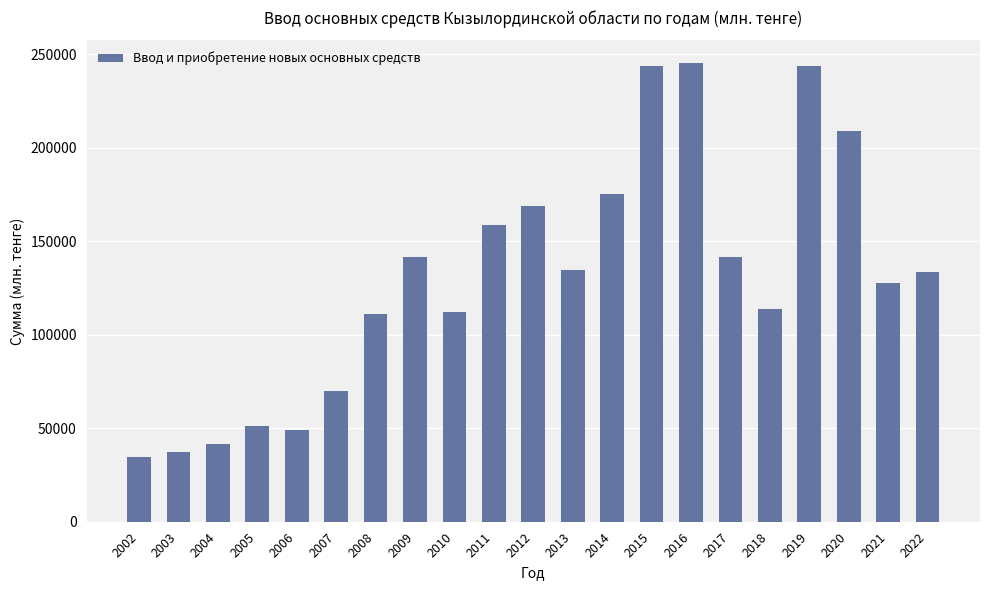

What is the difference between the values at 2004 and 2011?

117148.3